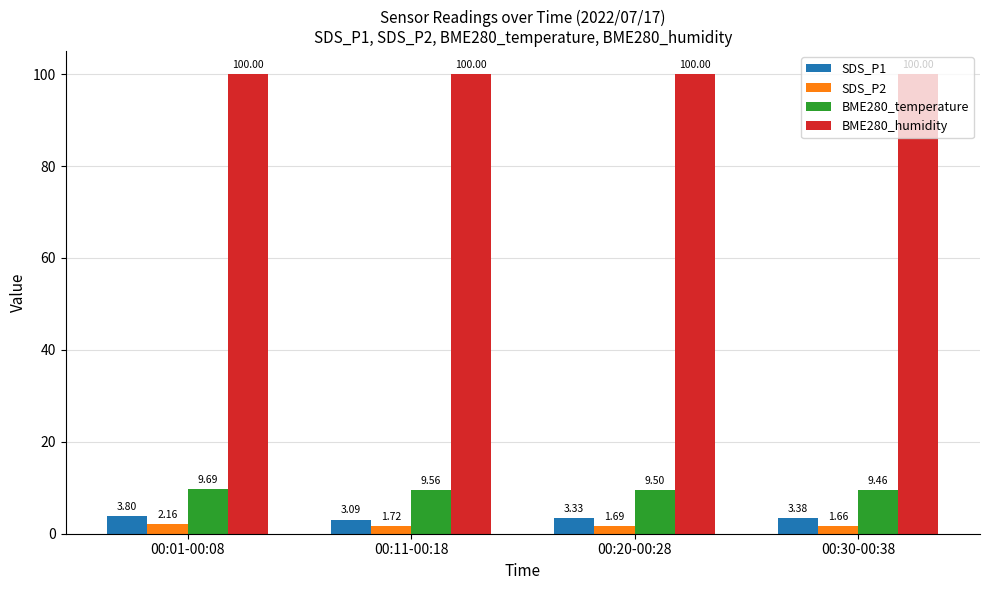

Between 00:01-00:08 and 00:11-00:18, which series saw the biggest shift?

SDS_P1